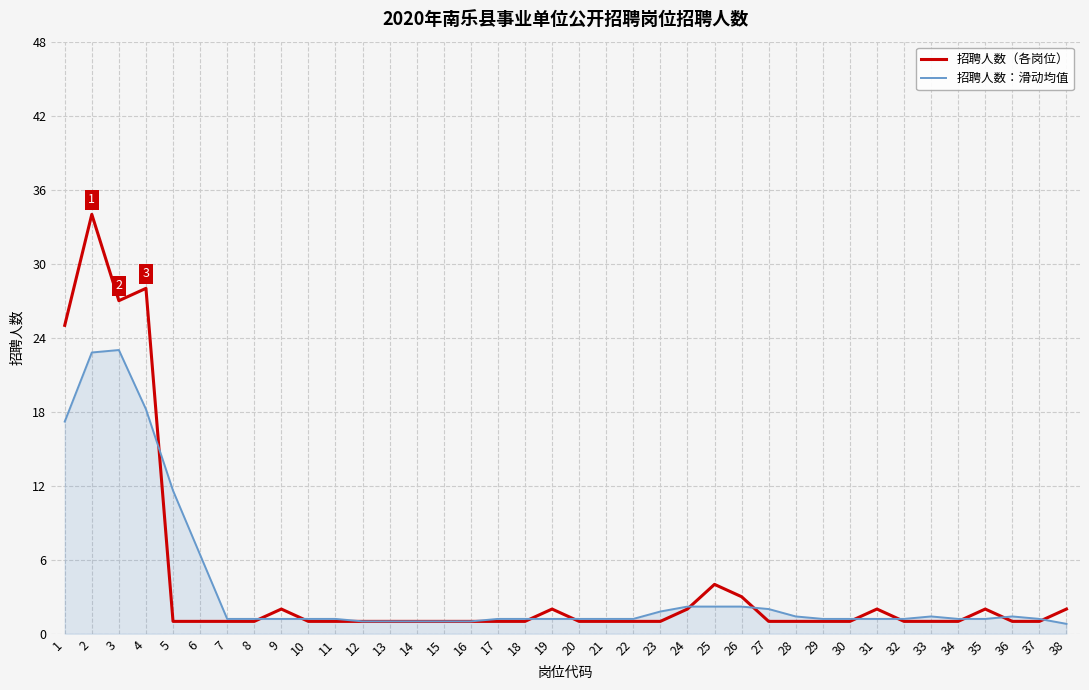

True or false: 招聘人数：滑动均值 has a value of 6.7 at 1.

False